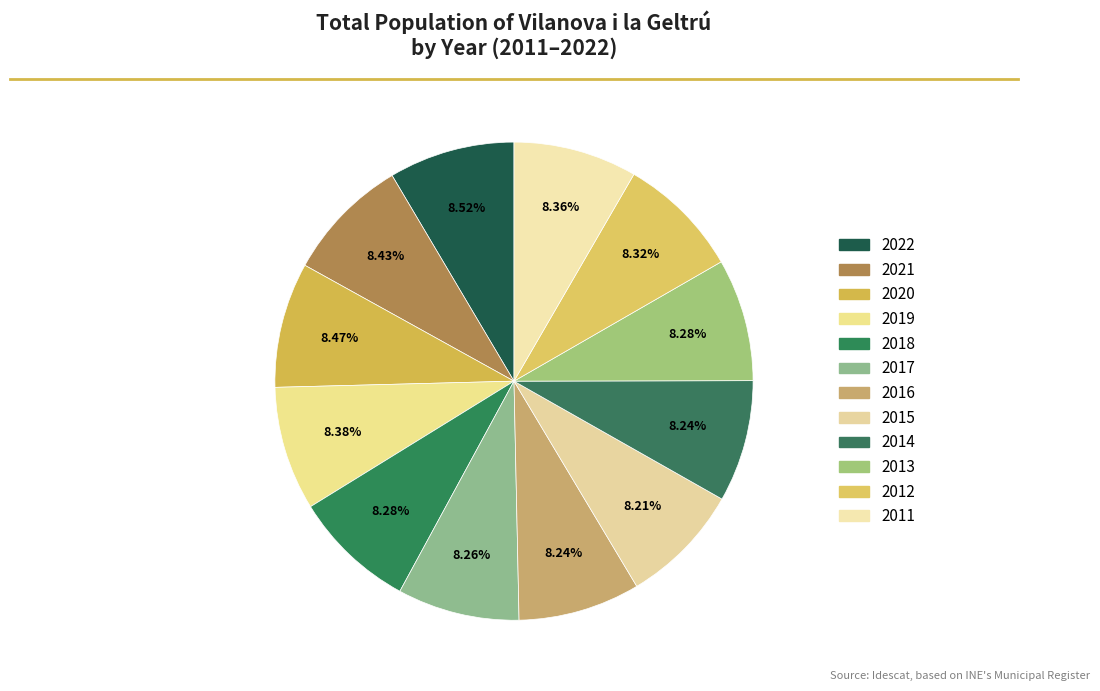

To the nearest percent, what is the average slice percentage?

8%